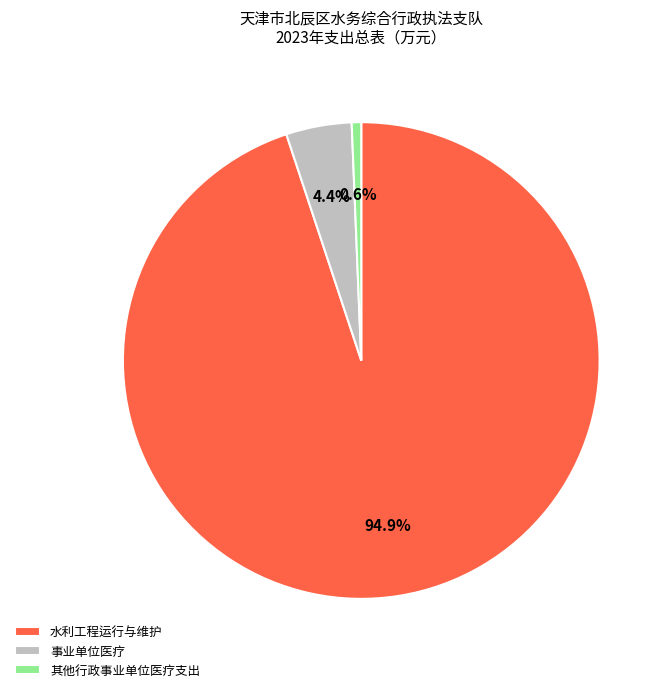

What percentage do 水利工程运行与维护 and 事业单位医疗 together represent?

99.4%